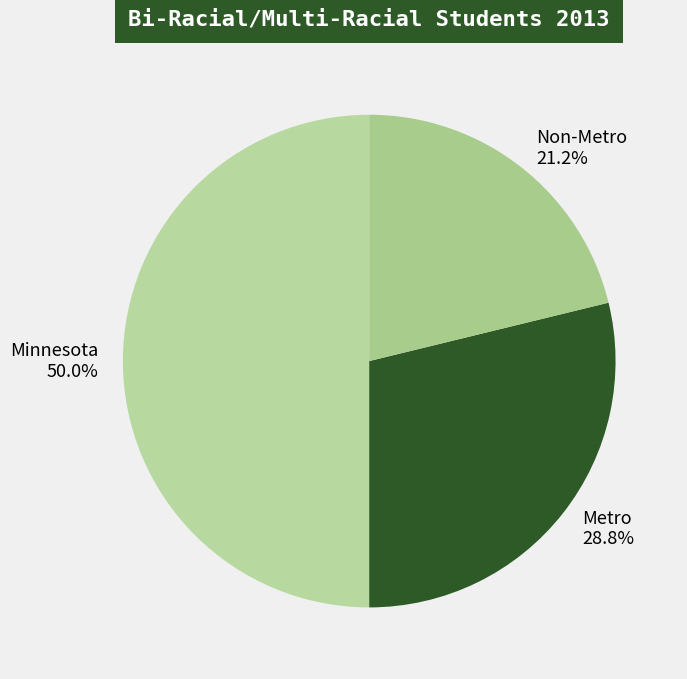

Approximately how many times larger is the value at Non-Metro compared to Minnesota?

0.4